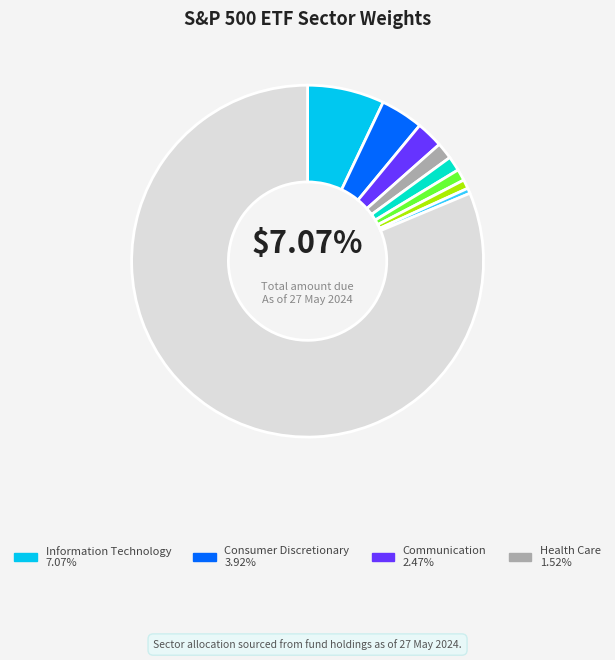

Does any single category account for the majority?

Yes